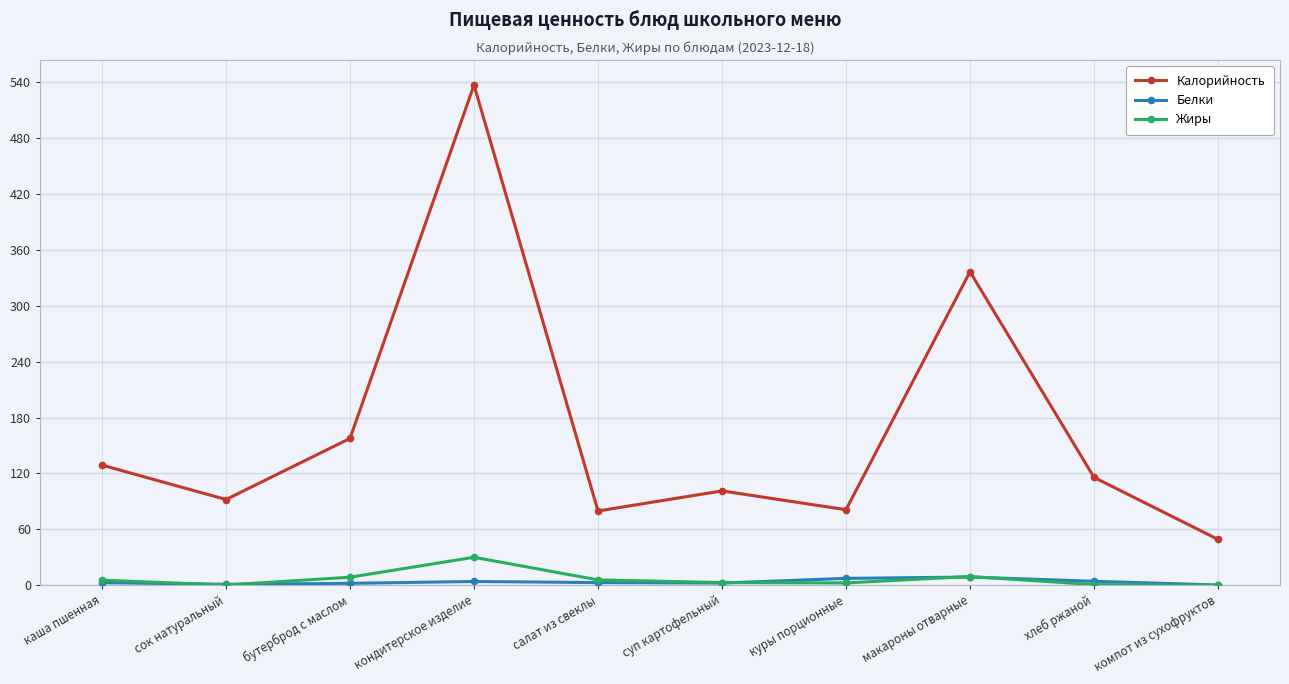

True or false: Калорийность and Жиры intersect in this chart.

False